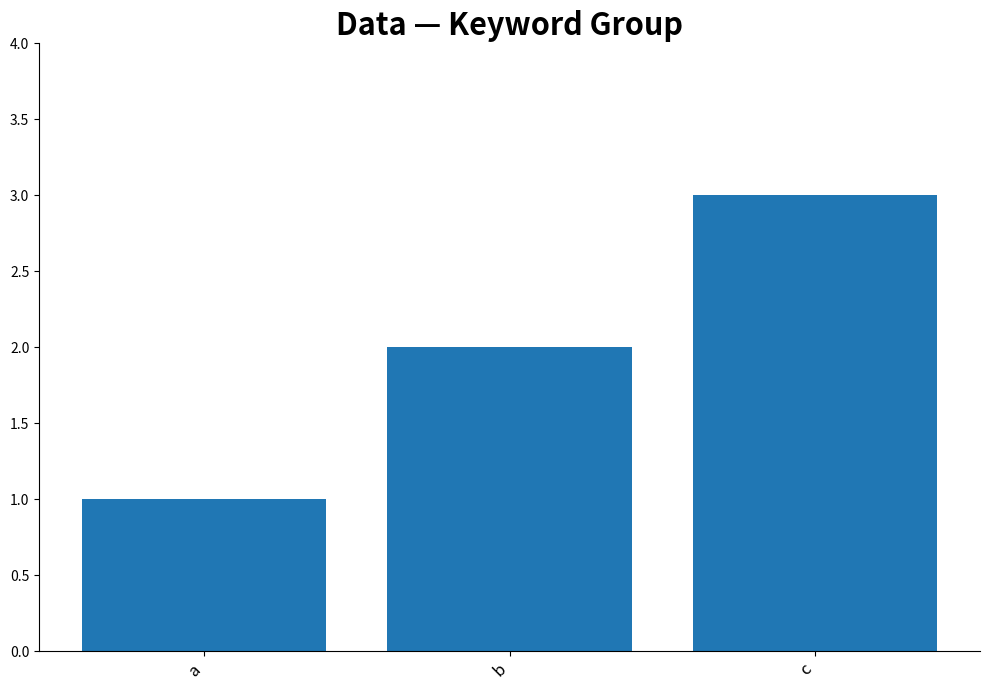

What is the maximum value shown in the chart?

3